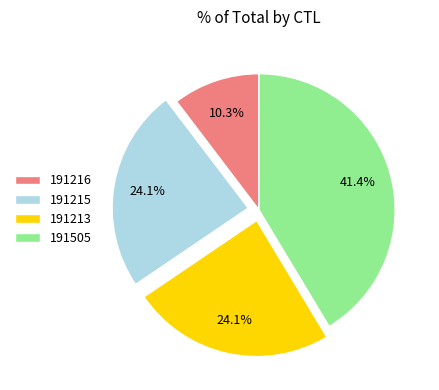

To the nearest percent, what percentage of the pie is 191215?

24%